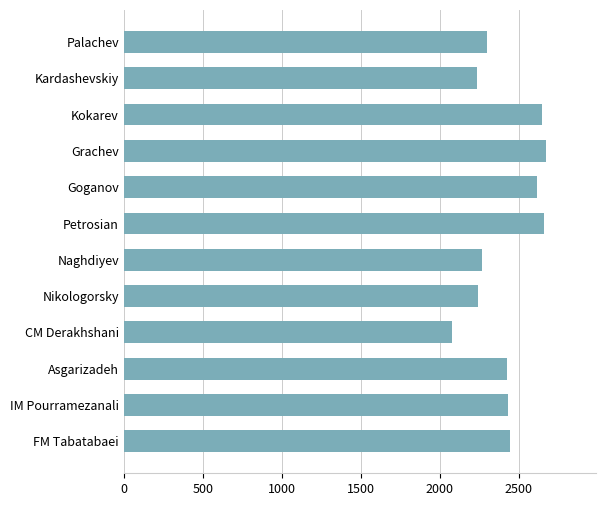

The chart shows a value of 1583 at Petrosian. True or false?

False